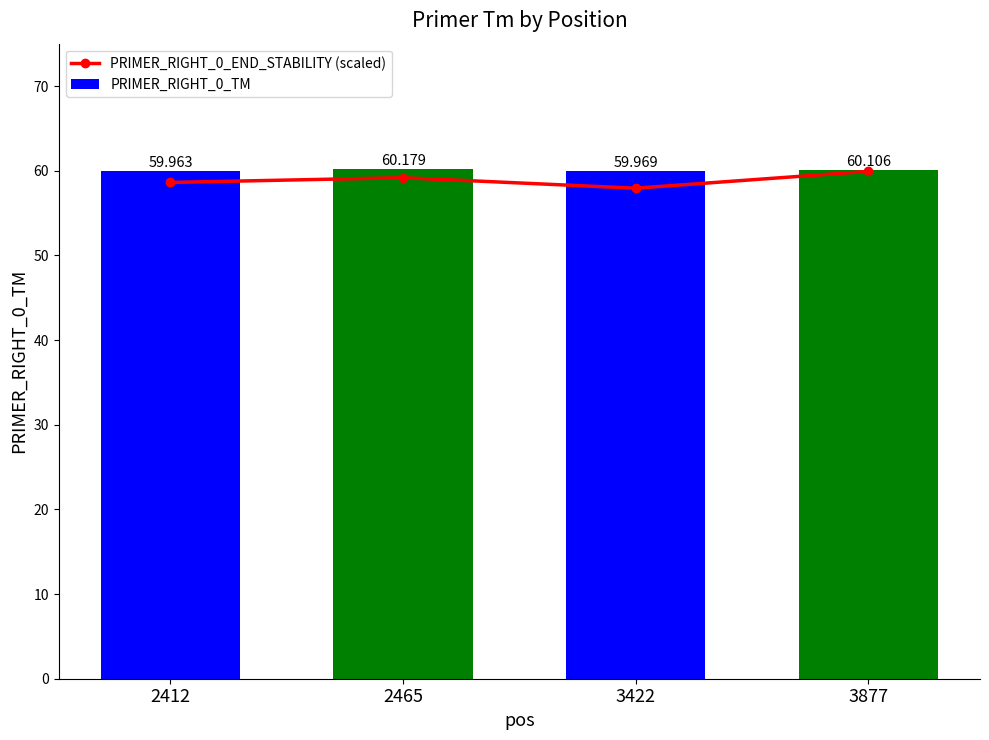

What is the highest value of the PRIMER_RIGHT_0_END_STABILITY (scaled) series?

59.9